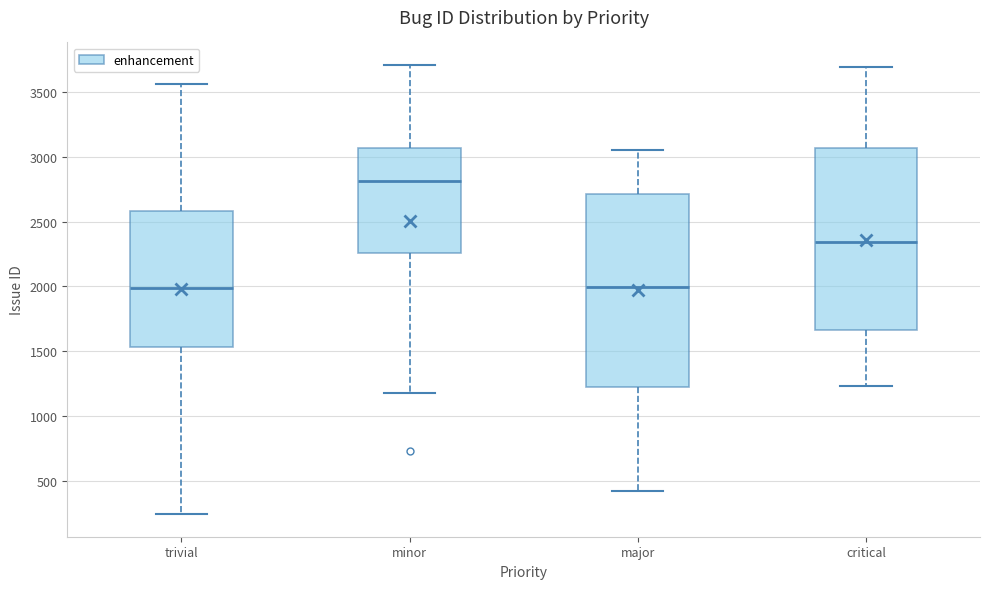

Reading left to right, transcribe this box plot: for each box, give where its median line is, the range the box spans, and where its two whiskers end, as read against the y-axis. The values are not printed on the chart, so give them approximately, as read against the axis.

trivial: median 2000, box 1550 to 2600, whiskers 250 to 3550
minor: median 2800, box 2250 to 3050, whiskers 1200 to 3700
major: median 2000, box 1200 to 2700, whiskers 400 to 3050
critical: median 2350, box 1650 to 3050, whiskers 1250 to 3700